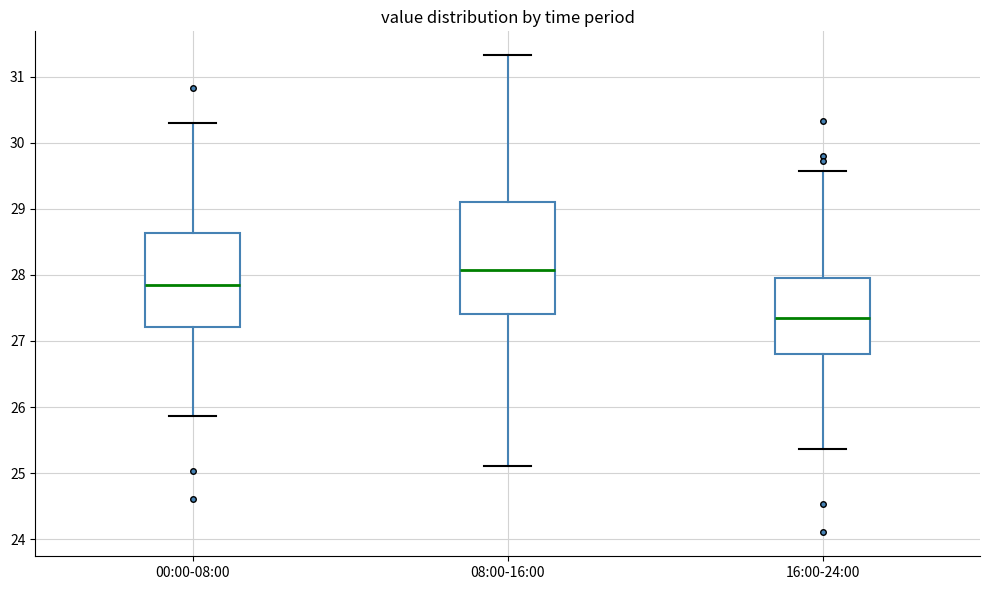

Reading left to right, transcribe this box plot: for each box, give where its median line is, the range the box spans, and where its two whiskers end, as read against the y-axis. The values are not printed on the chart, so give them approximately, as read against the axis.

00:00-08:00: median 27.9, box 27.2 to 28.6, whiskers 25.9 to 30.3
08:00-16:00: median 28.1, box 27.4 to 29.1, whiskers 25.1 to 31.3
16:00-24:00: median 27.4, box 26.8 to 28.0, whiskers 25.4 to 29.6